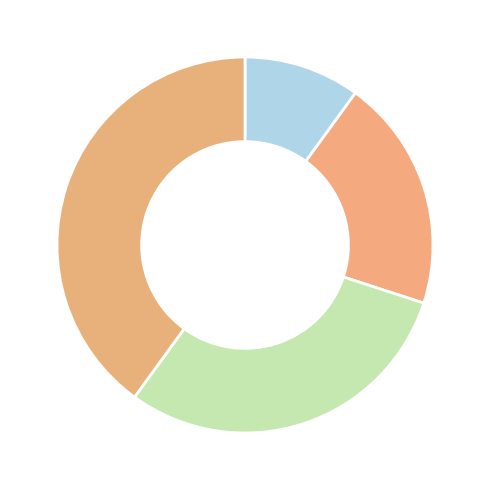

How many slices are in this pie chart?

4